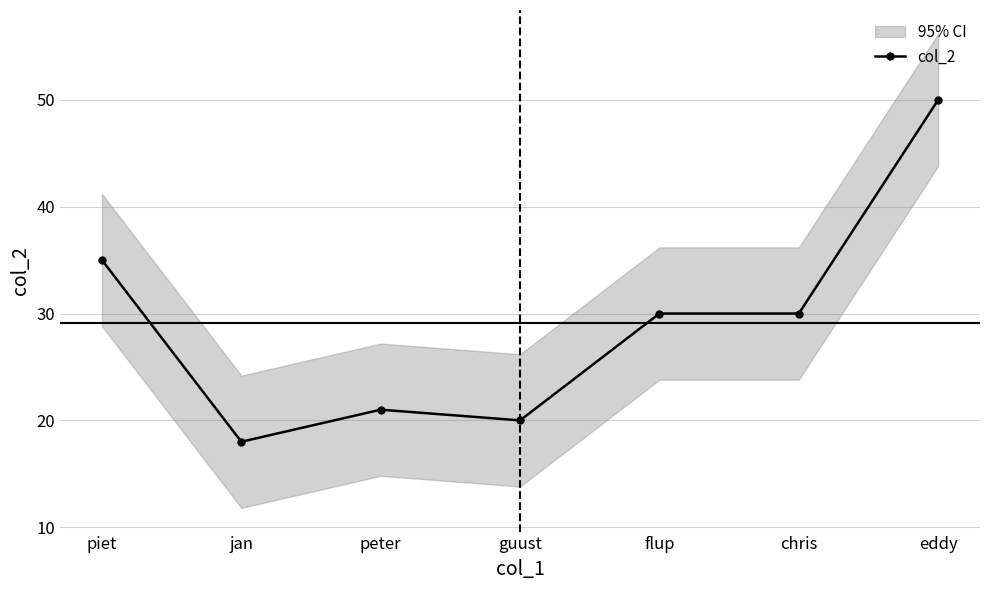

Where does the data first go above 30?

piet